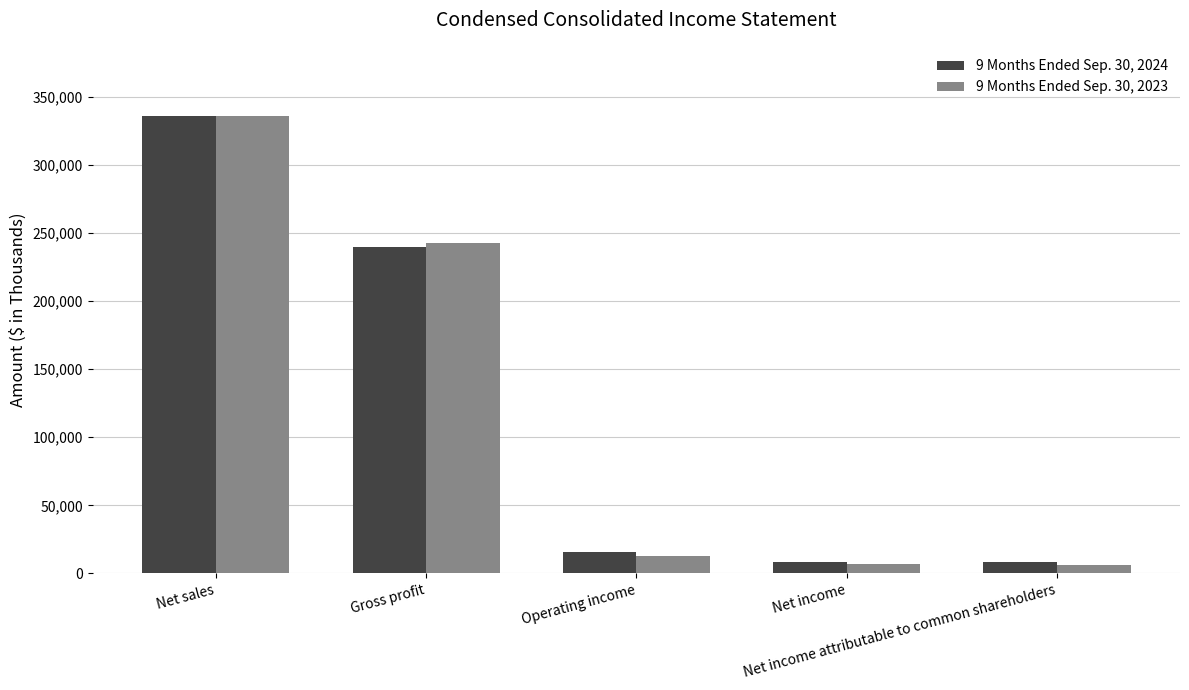

What is the spread (max minus min) of values at Net sales?

225